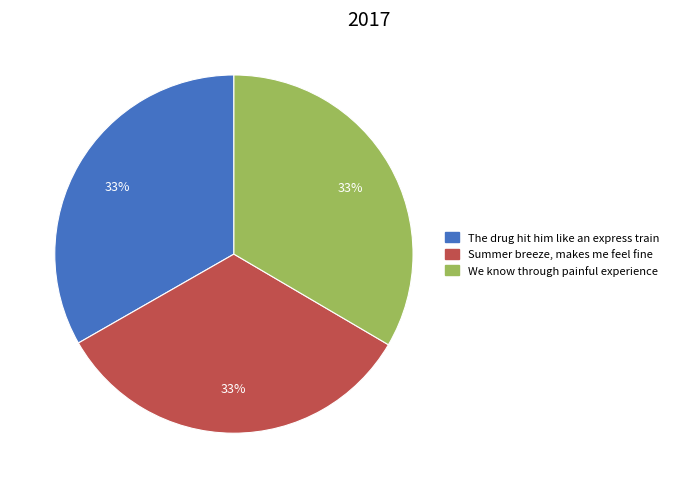

How many segments does this pie chart have?

3